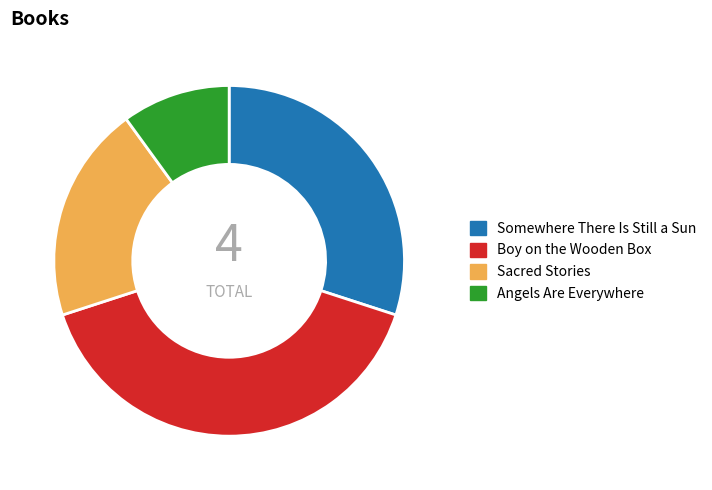

The Angels Are Everywhere slice represents 17% of the pie. True or false?

False